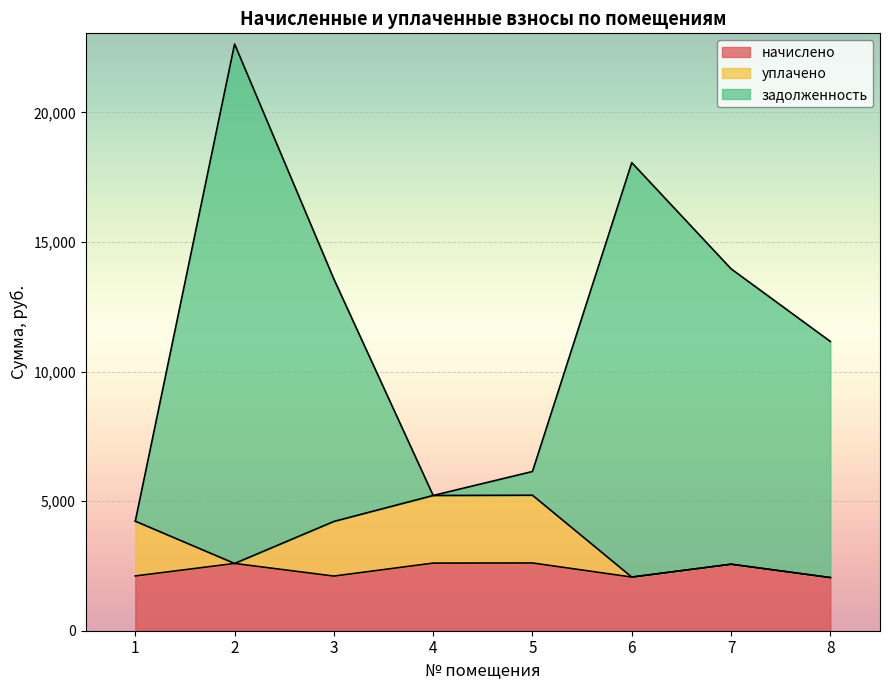

Is it true that начислено equals 2113.1 at 1?

True